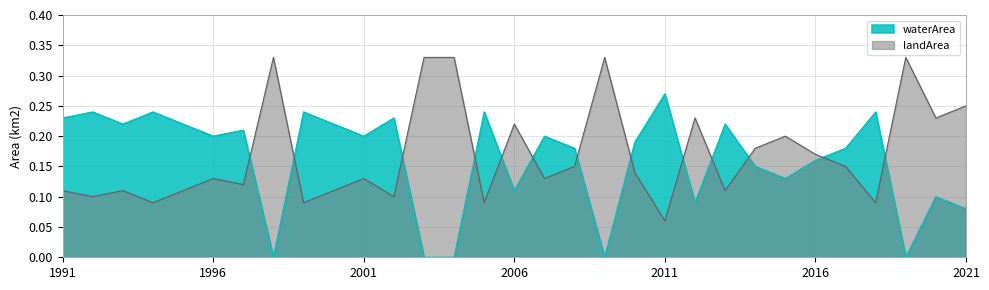

Which category has the highest value across all series?

1998